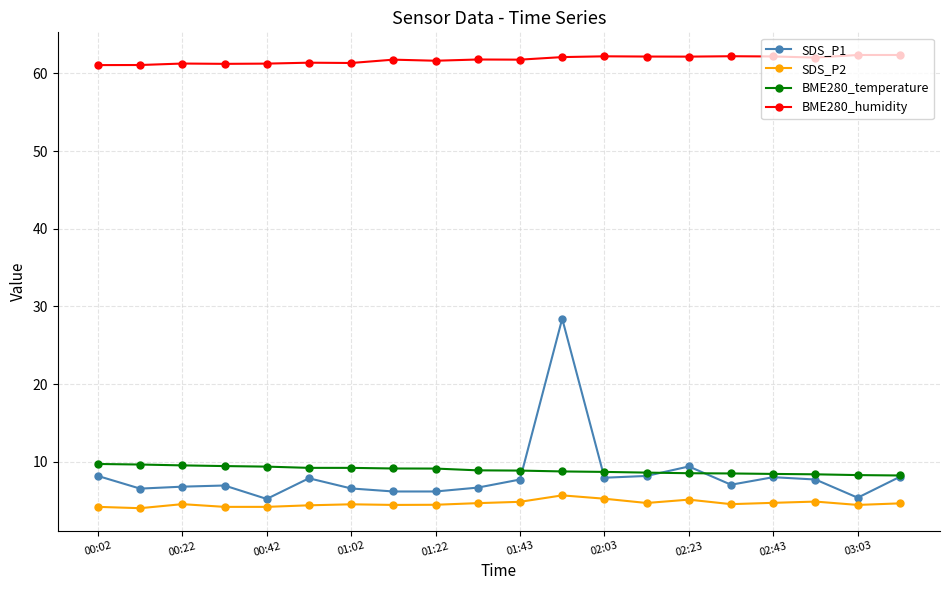

What is the difference between the maximum and second lowest values in the BME280_humidity series?

1.3